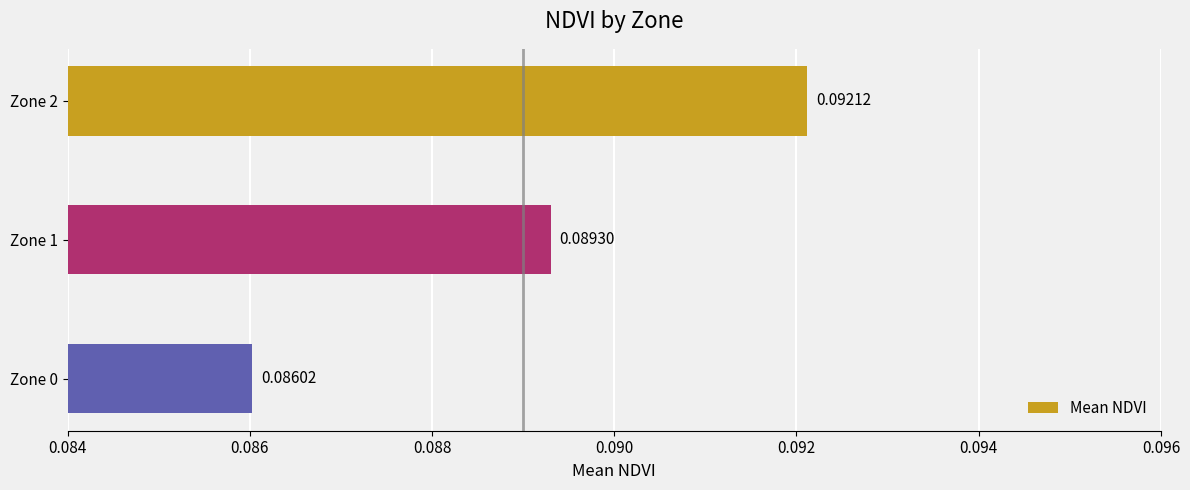

What is the sum of all values?

0.3